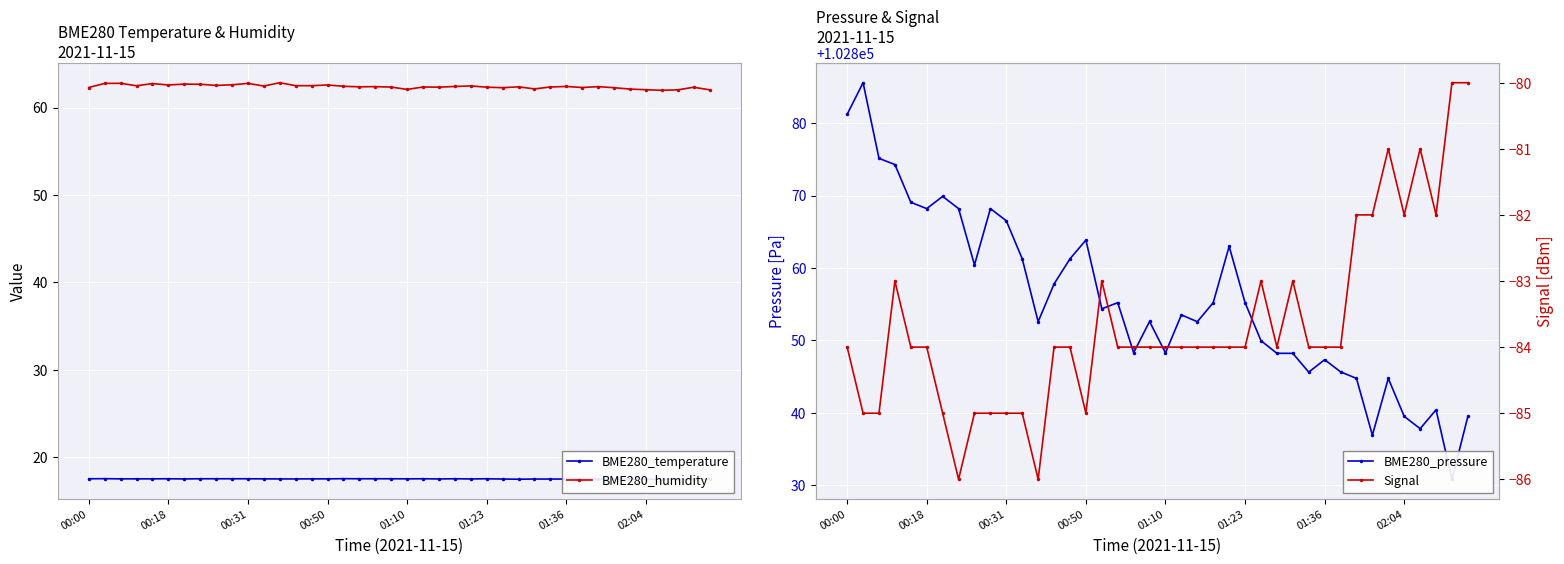

What is the highest value of the BME280_humidity series?

62.8